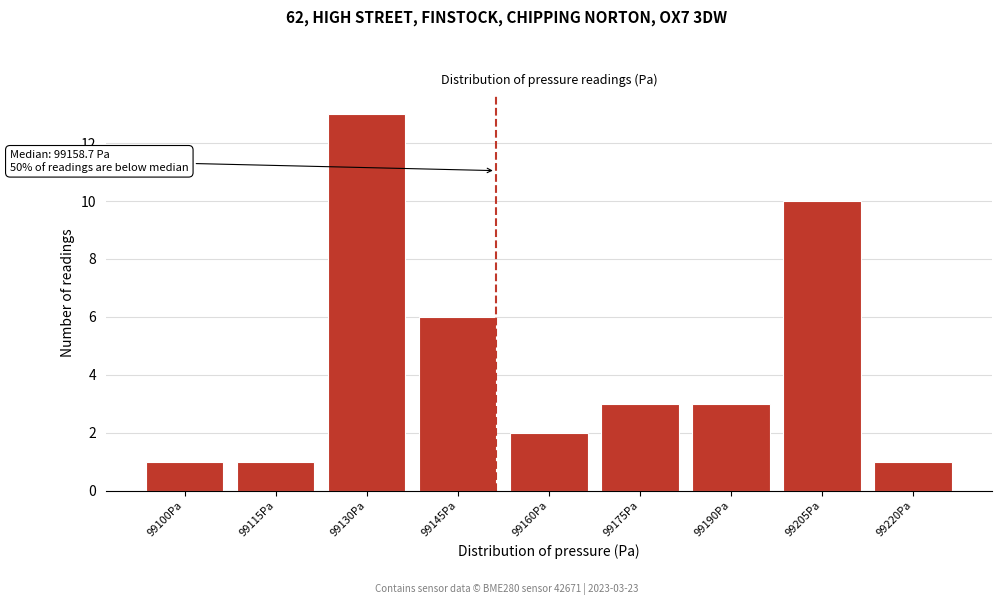

Reading left to right, list all the values displayed in this chart.

99100Pa=1	99115Pa=1	99130Pa=13	99145Pa=6	99160Pa=2	99175Pa=3	99190Pa=3	99205Pa=10	99220Pa=1